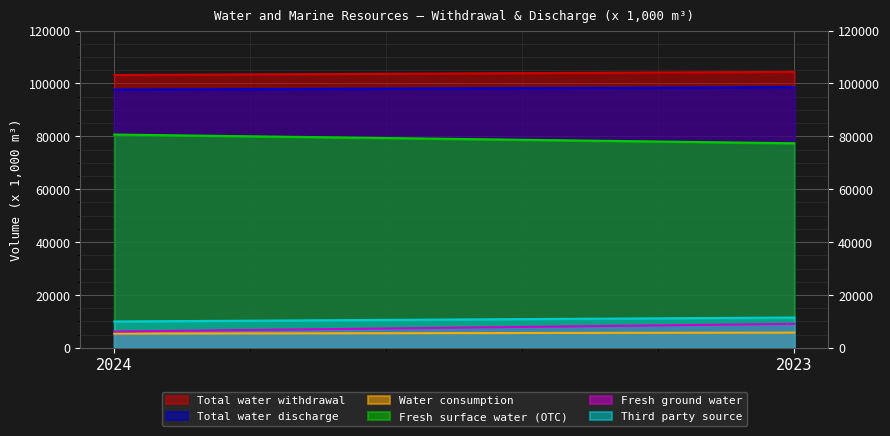

What is the sum of the Total water discharge values at 2024 and 2023?

196300